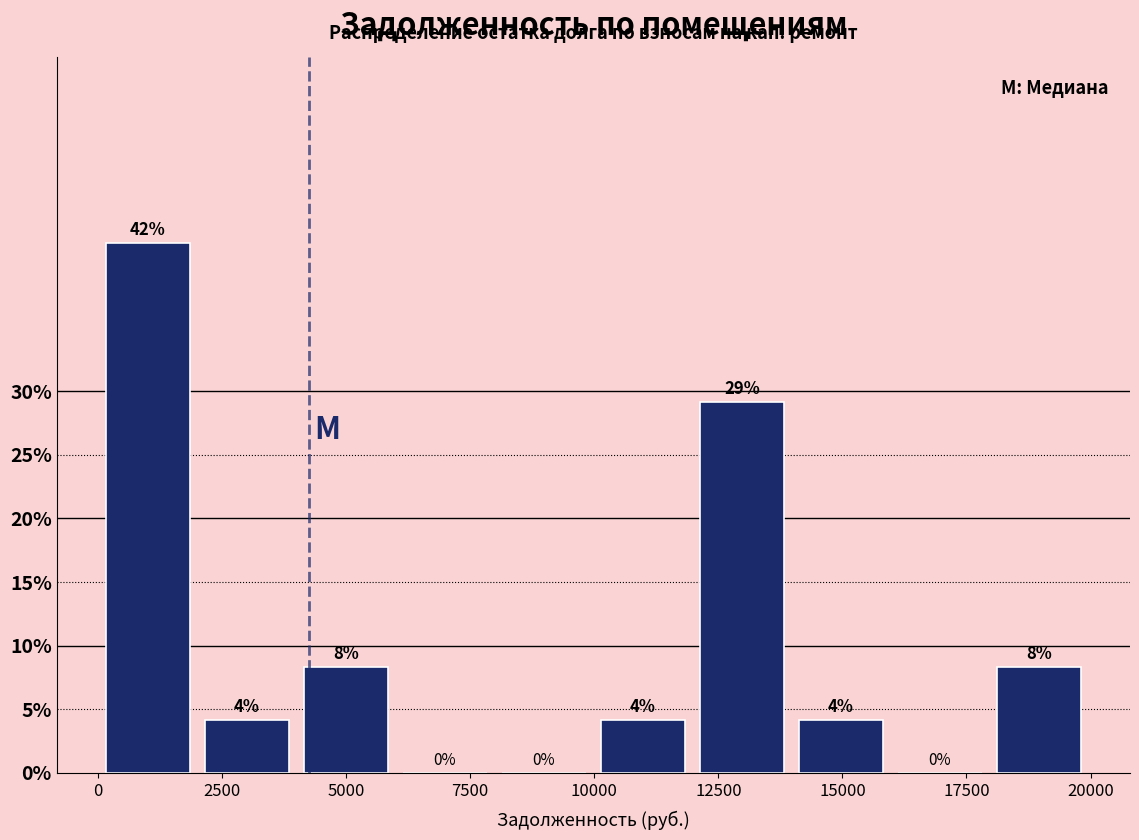

Around what value on the x-axis is the tallest bar? Give the approximate position of its centre, as read against the axis.

1000